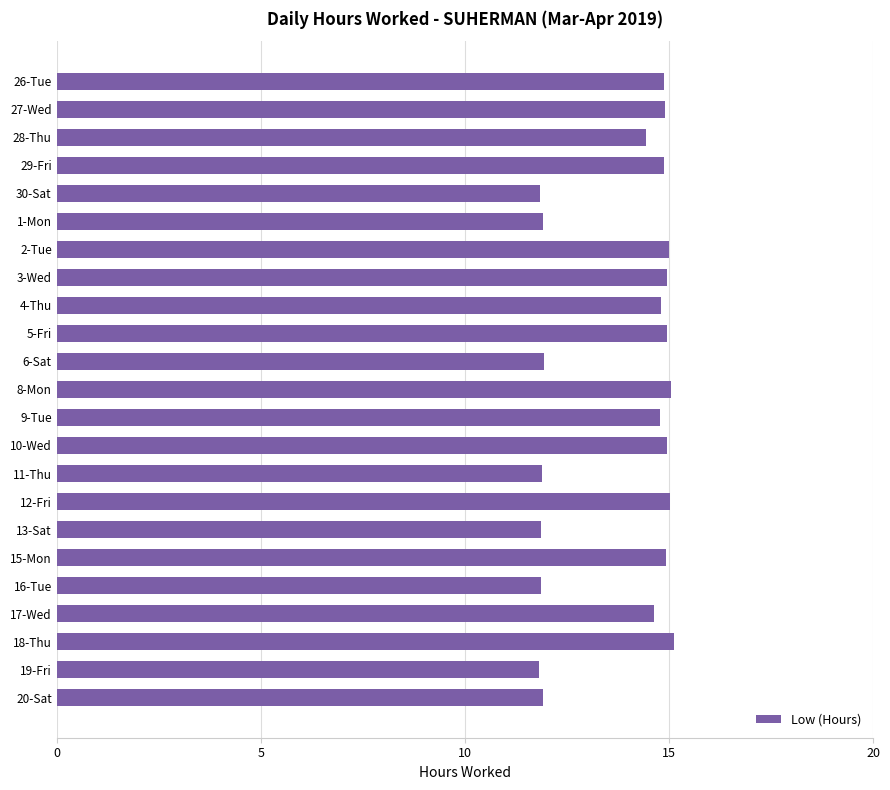

The value at 5-Fri is 6.0. True or false?

False